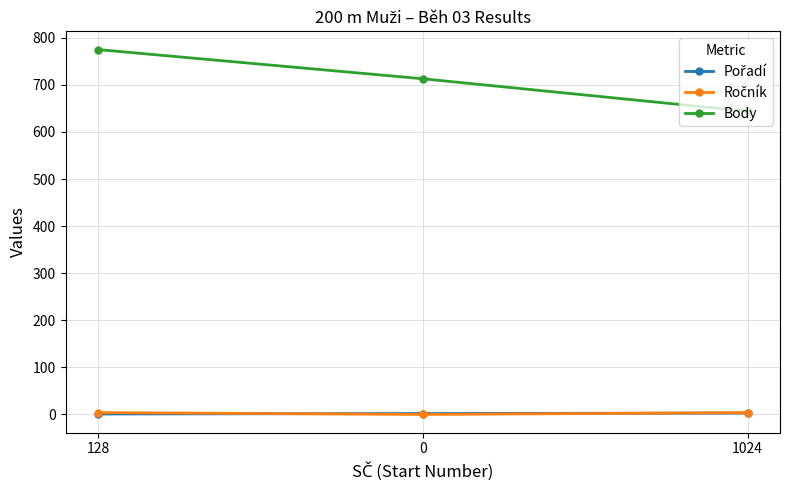

How many values in the Body series are below 713?

1